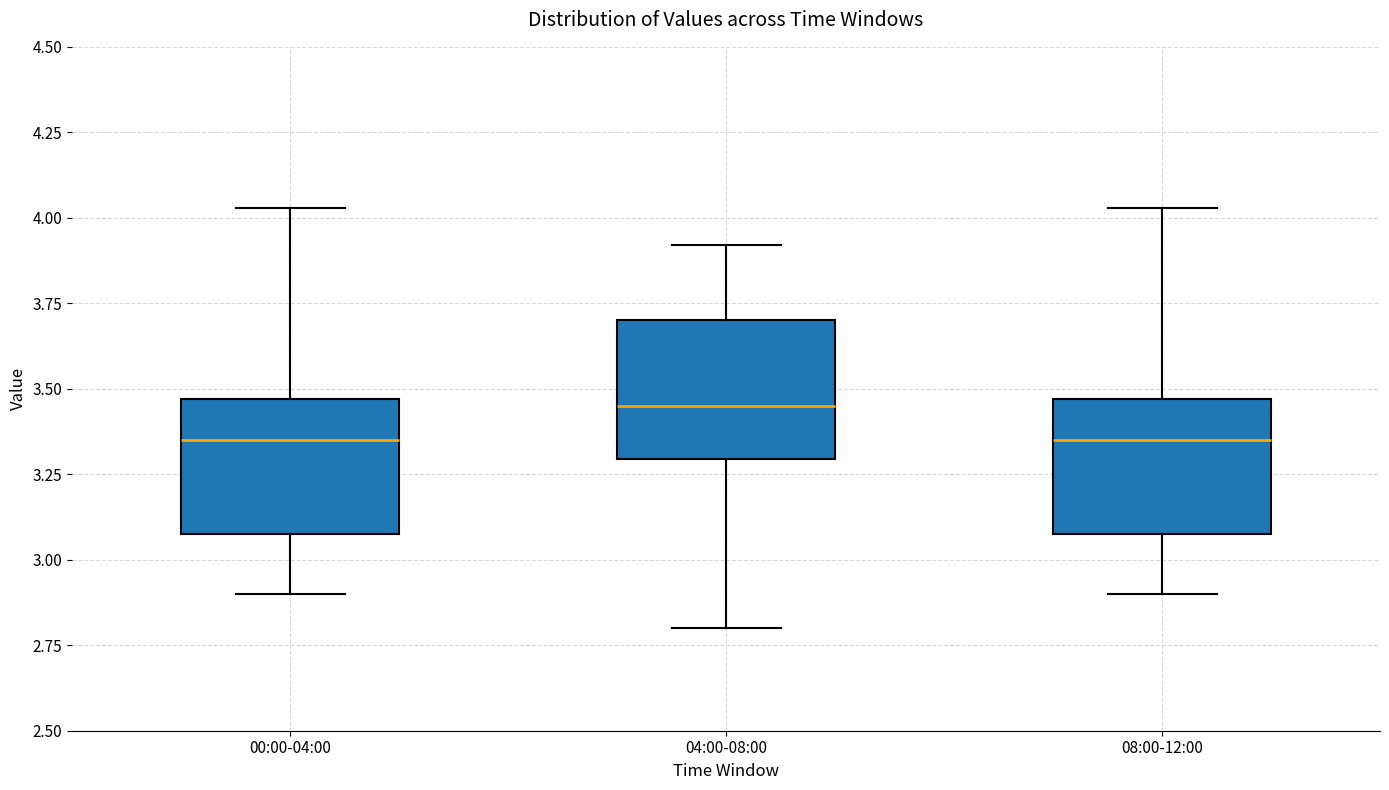

Reading left to right, read every box against the y-axis: the position of its median line, the range the box covers, and the ends of its whiskers. The values are not printed on the chart, so give them approximately, as read against the axis.

00:00-04:00: median 3.35, box 3.10 to 3.45, whiskers 2.90 to 4.05
04:00-08:00: median 3.45, box 3.30 to 3.70, whiskers 2.80 to 3.90
08:00-12:00: median 3.35, box 3.10 to 3.45, whiskers 2.90 to 4.05